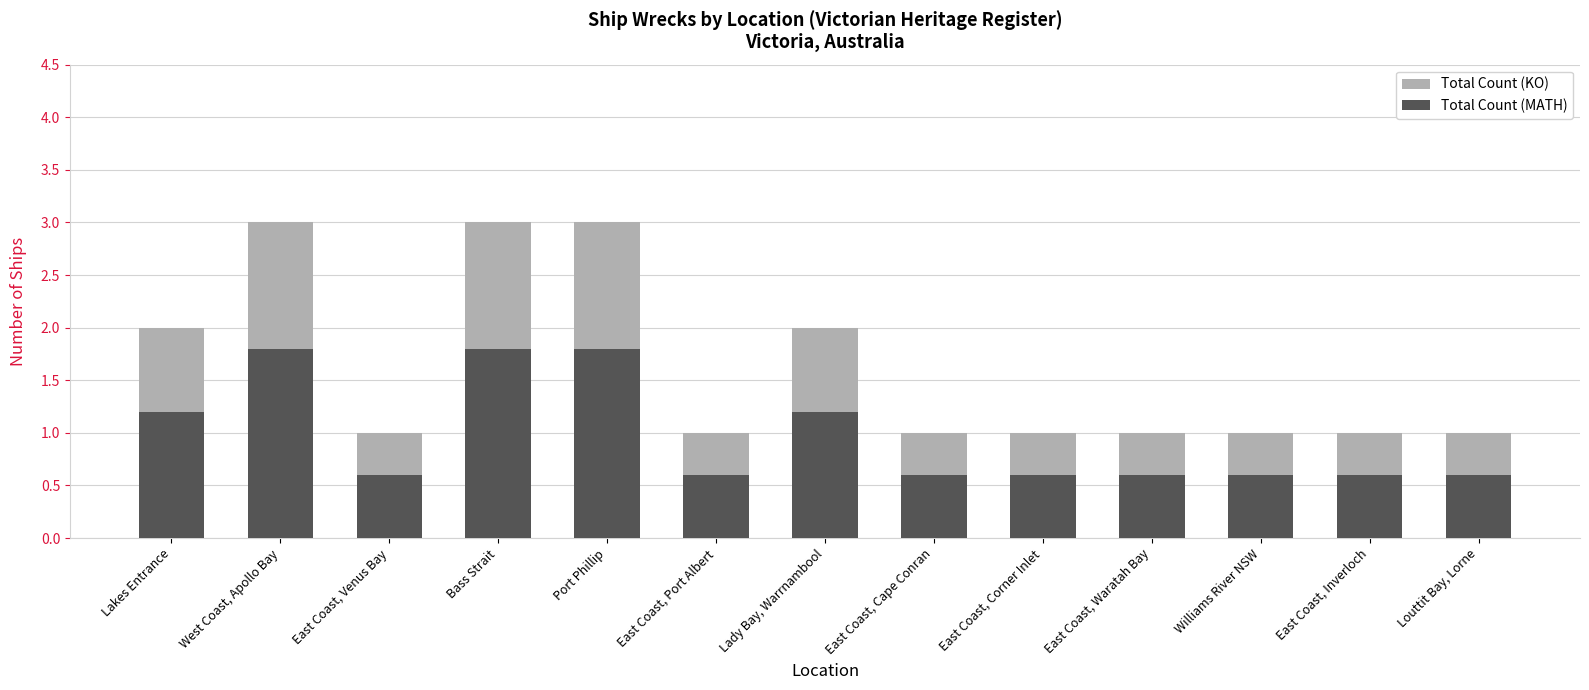

True or false: Total Count (KO) has a value of 1.0 at Louttit Bay, Lorne.

True